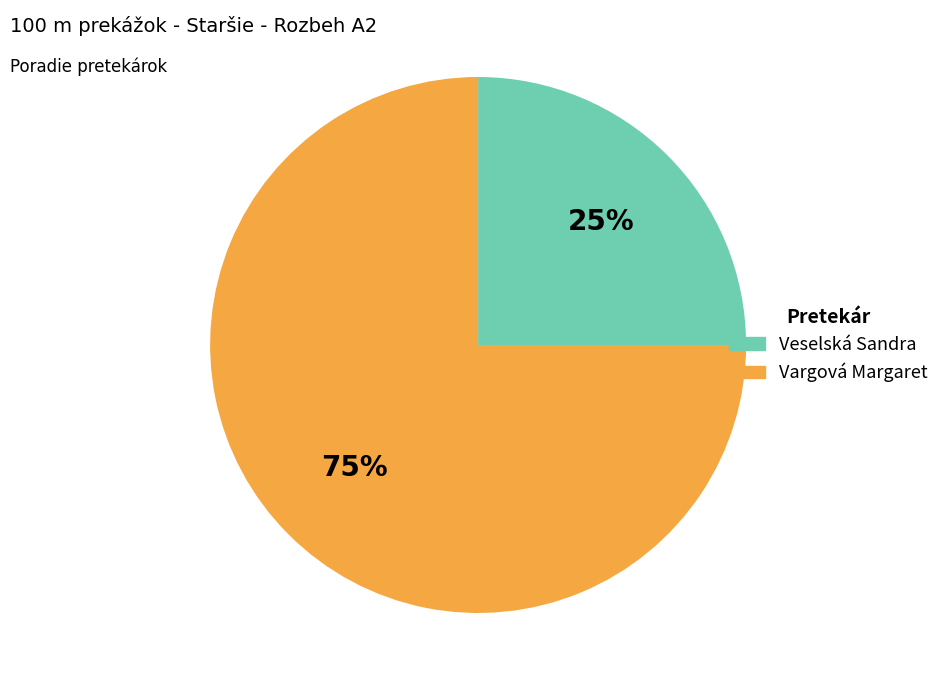

Do Veselská Sandra and Vargová Margaret together represent more than half of the pie?

Yes